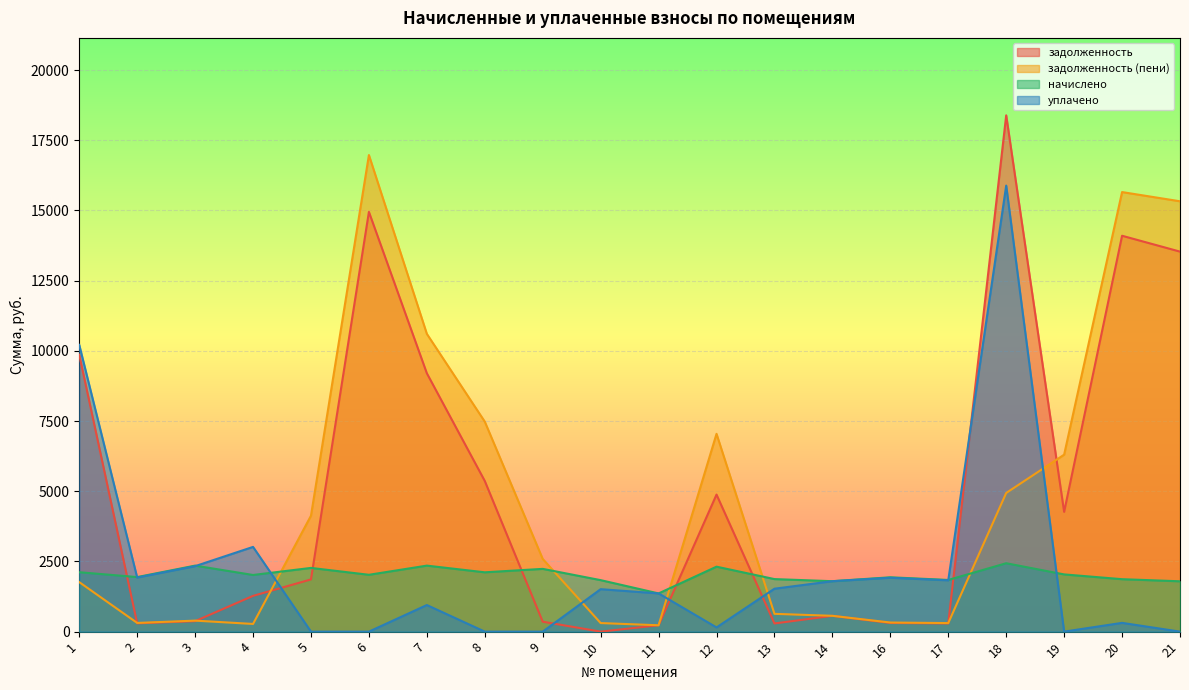

In задолженность (пени), how many points are higher than both neighbors (excluding endpoints)?

4